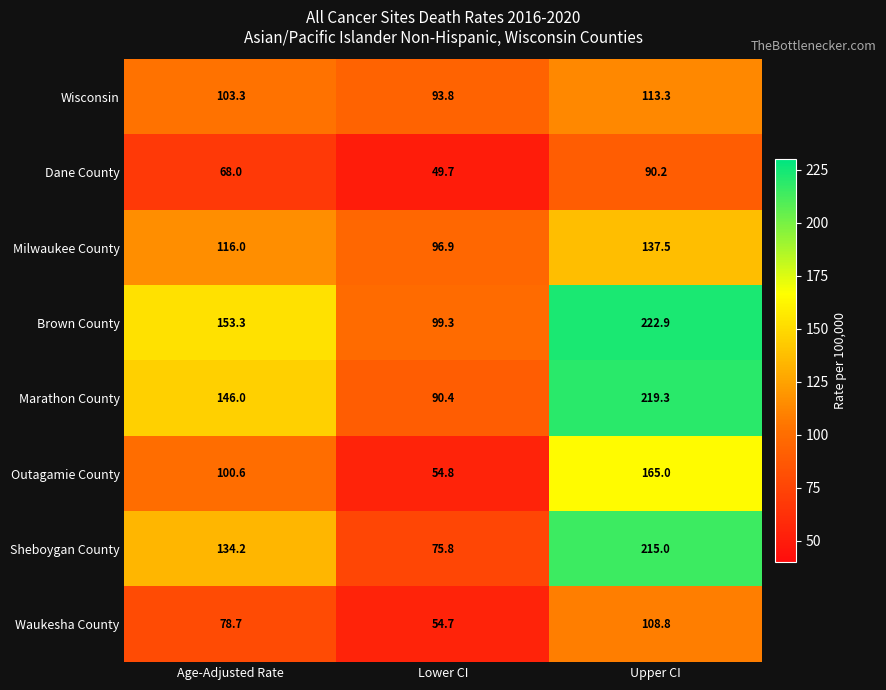

Where is Outagamie County nearest to the value 109?

Age-Adjusted Rate